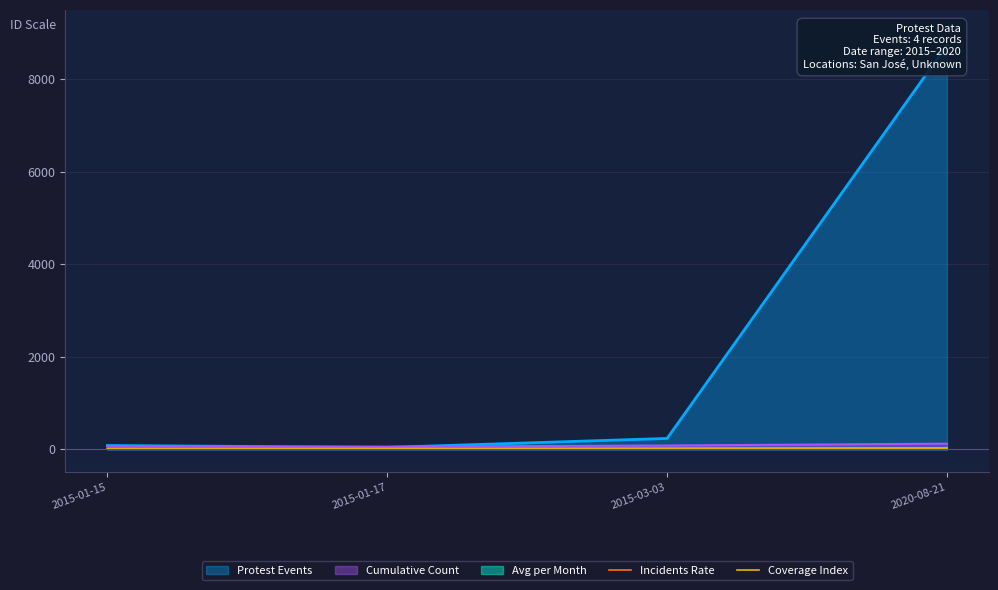

What is the total value across all series at 2020-08-21?

40